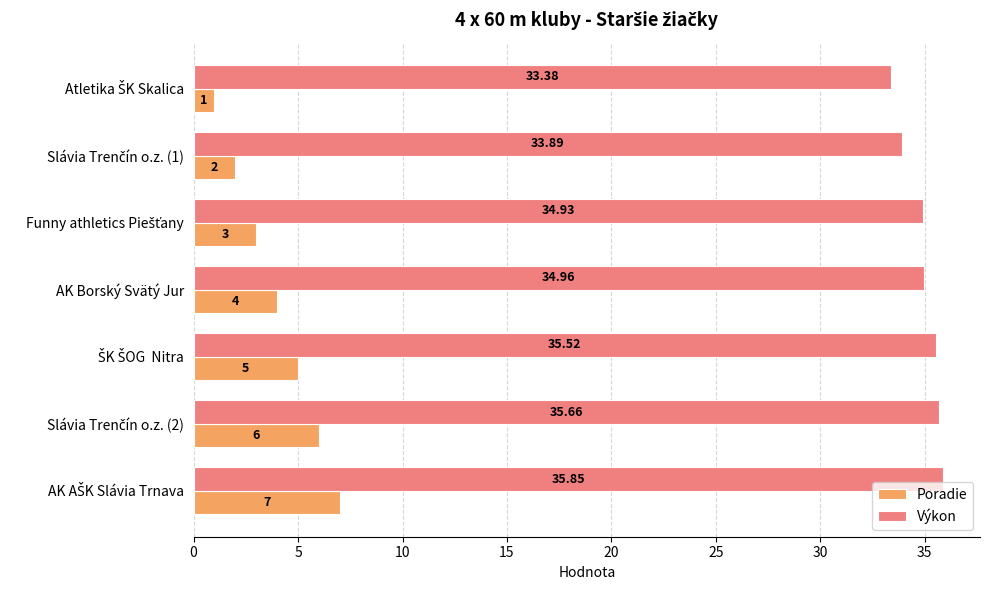

What is the difference between the maximum and minimum values in the Výkon series?

2.5